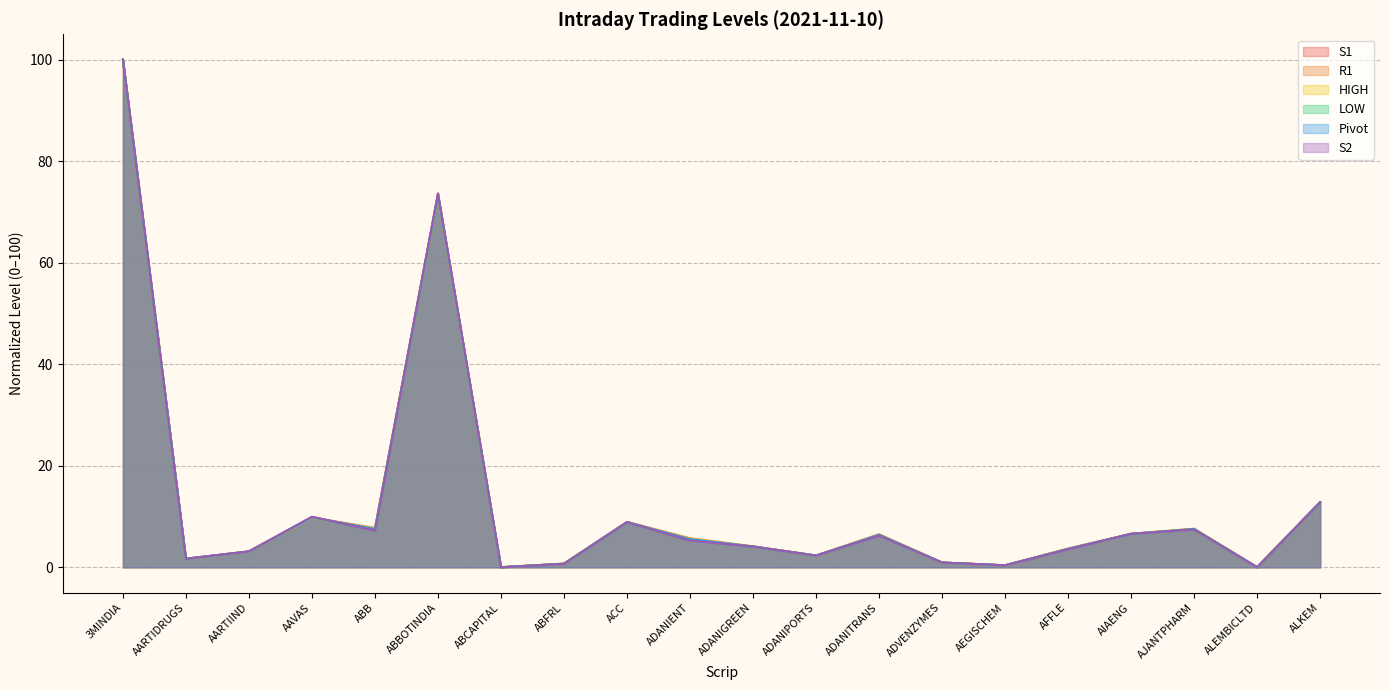

How many distinct data groups are displayed?

6